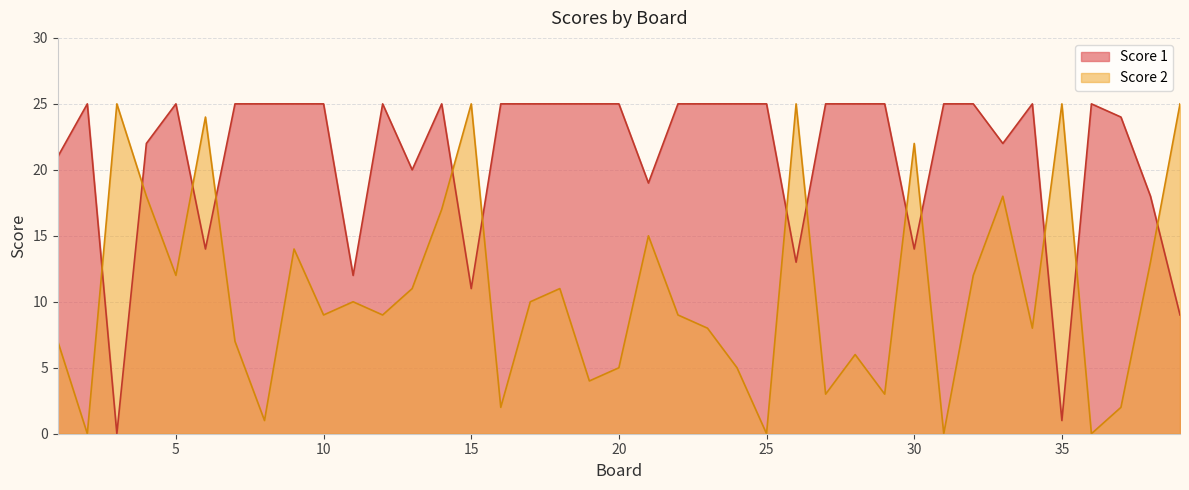

What is the difference between the second highest and second lowest values in the Score 1 series?

24